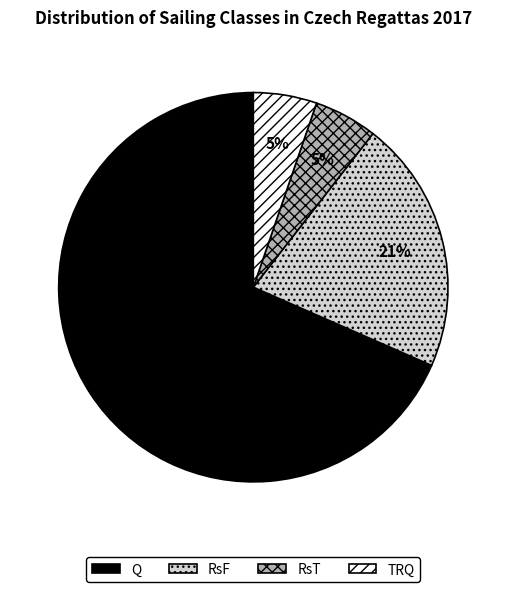

To the nearest percent, what is the combined percentage of Q and TRQ?

74%